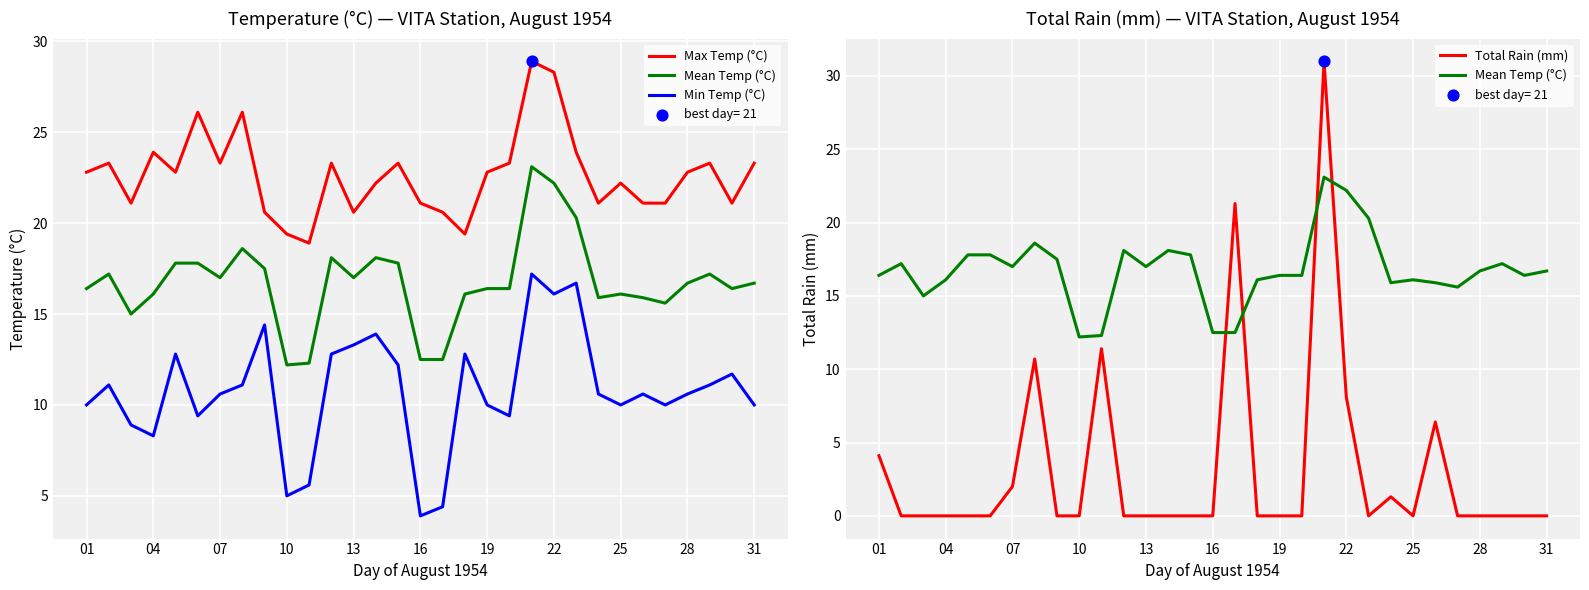

Which series contains the highest Y value?

Total Rain (mm)